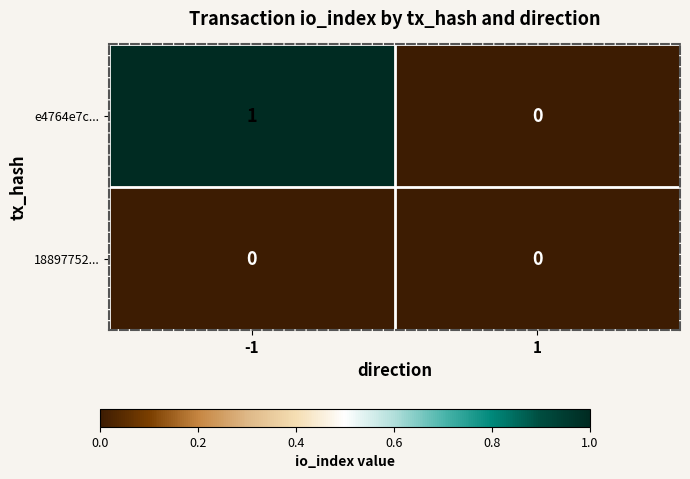

What is the maximum value shown in the chart?

1